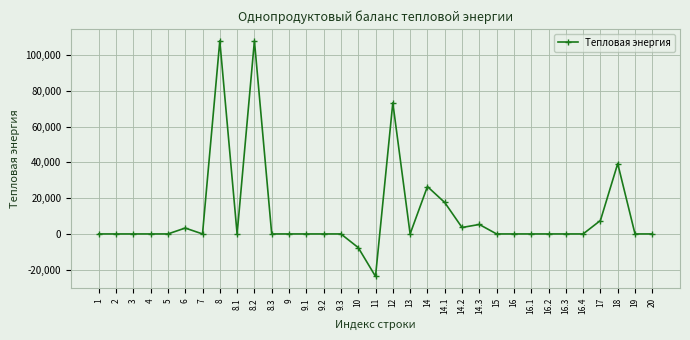

The value at 16.1 is 40822.6. True or false?

False